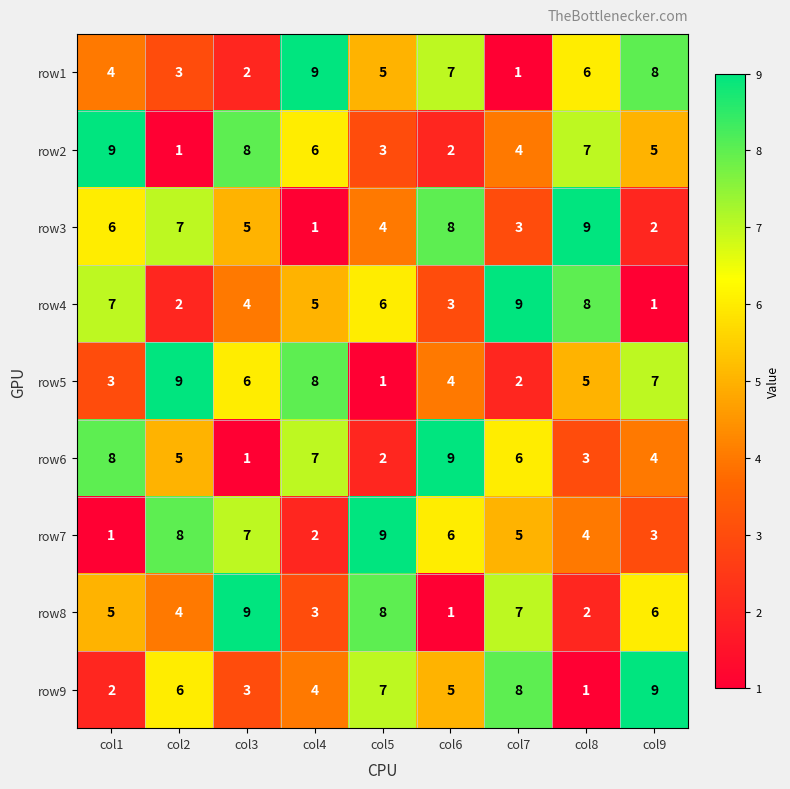

At how many categories does at least one series exceed 7?

9